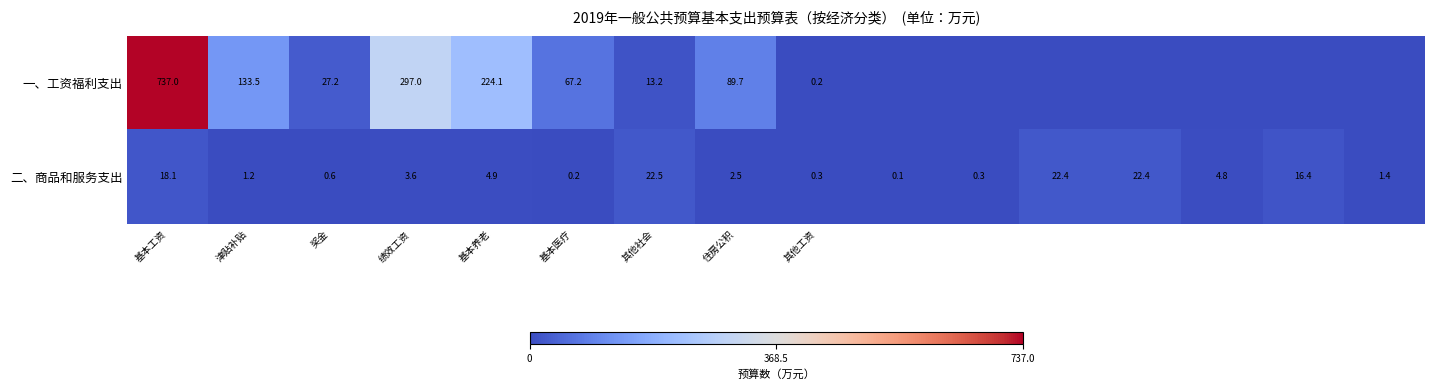

The 一、工资福利支出 series shows 476.4 at 绩效工资. True or false?

False